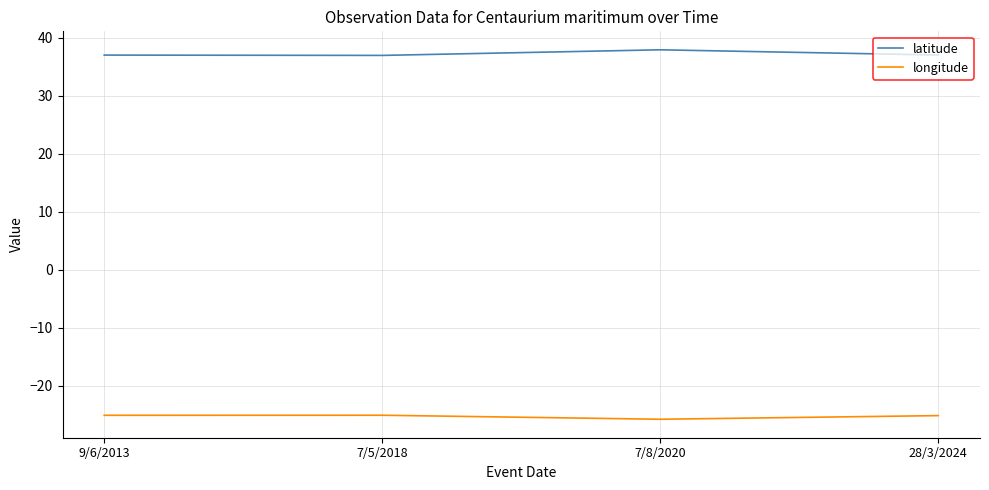

Count the number of categories in the chart.

4